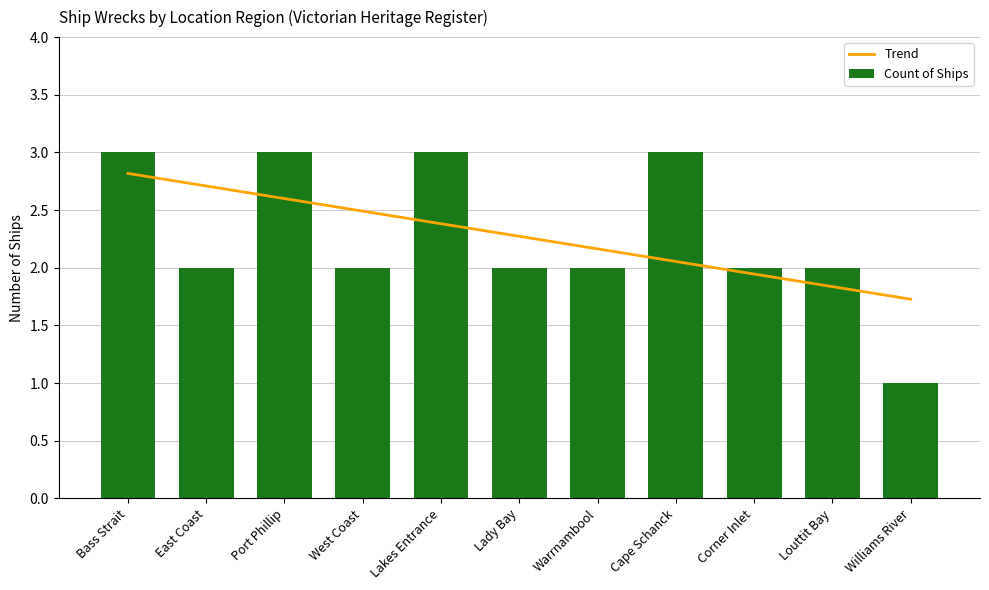

What is the minimum value for Count of Ships?

1